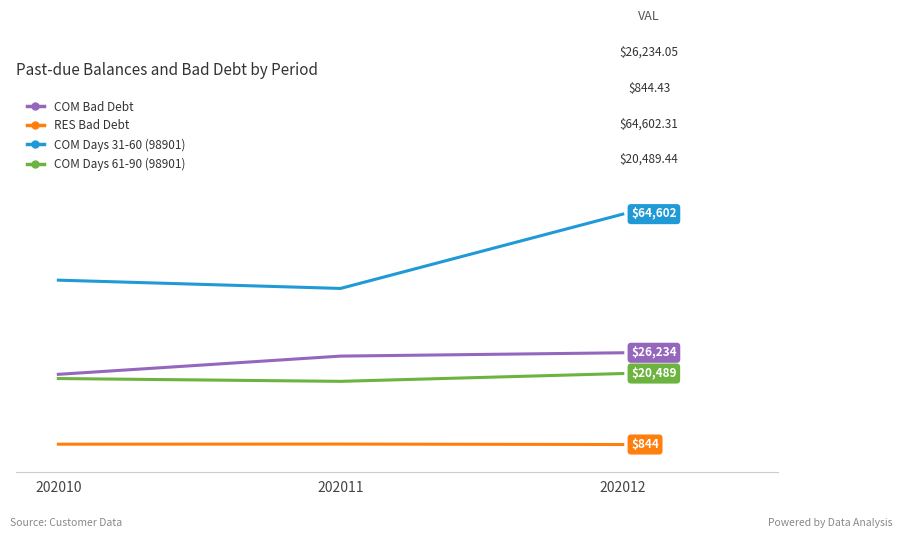

The value of COM Days 61-90 (98901) at 202010 is 33929.4. True or false?

False